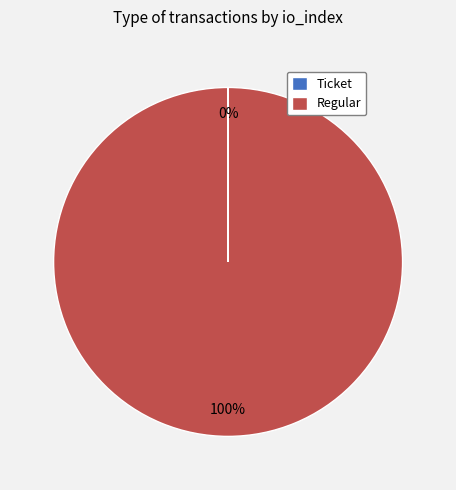

To the nearest percent, what is the difference between the largest and smallest slice percentages?

100%